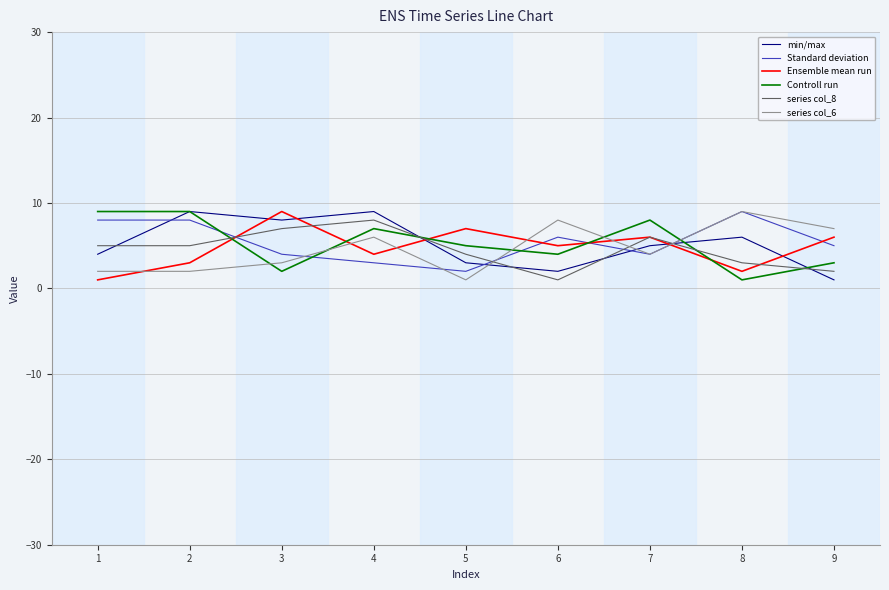

True or false: Standard deviation and Ensemble mean run intersect in this chart.

True